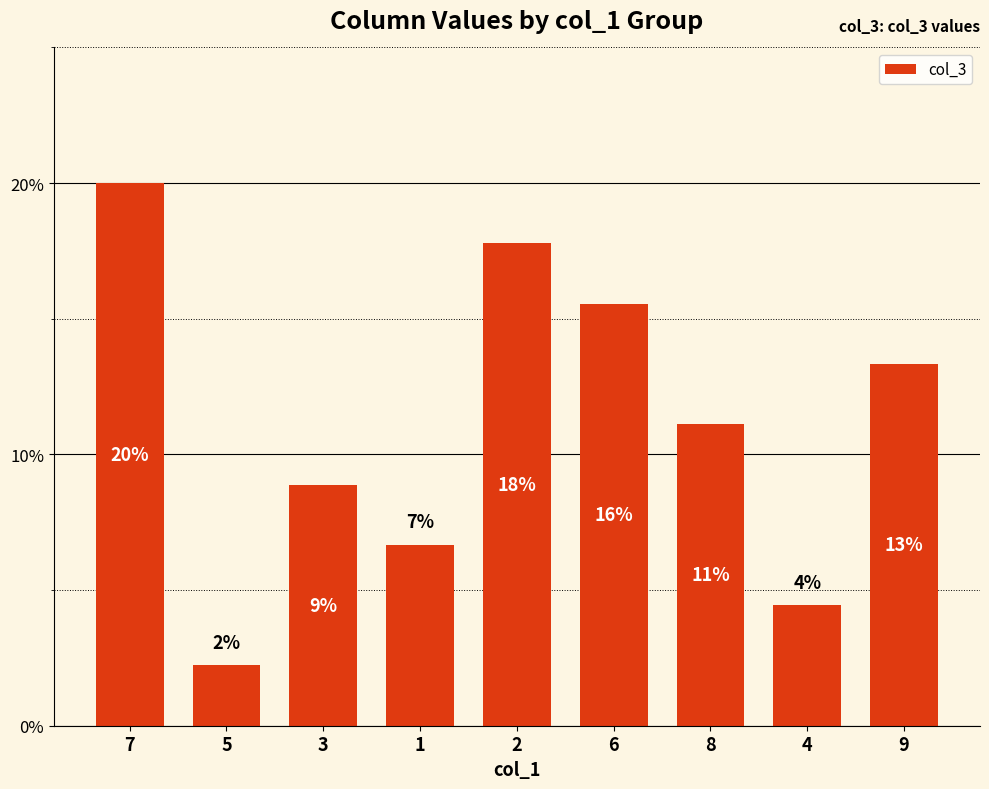

What position from the right is 5?

8